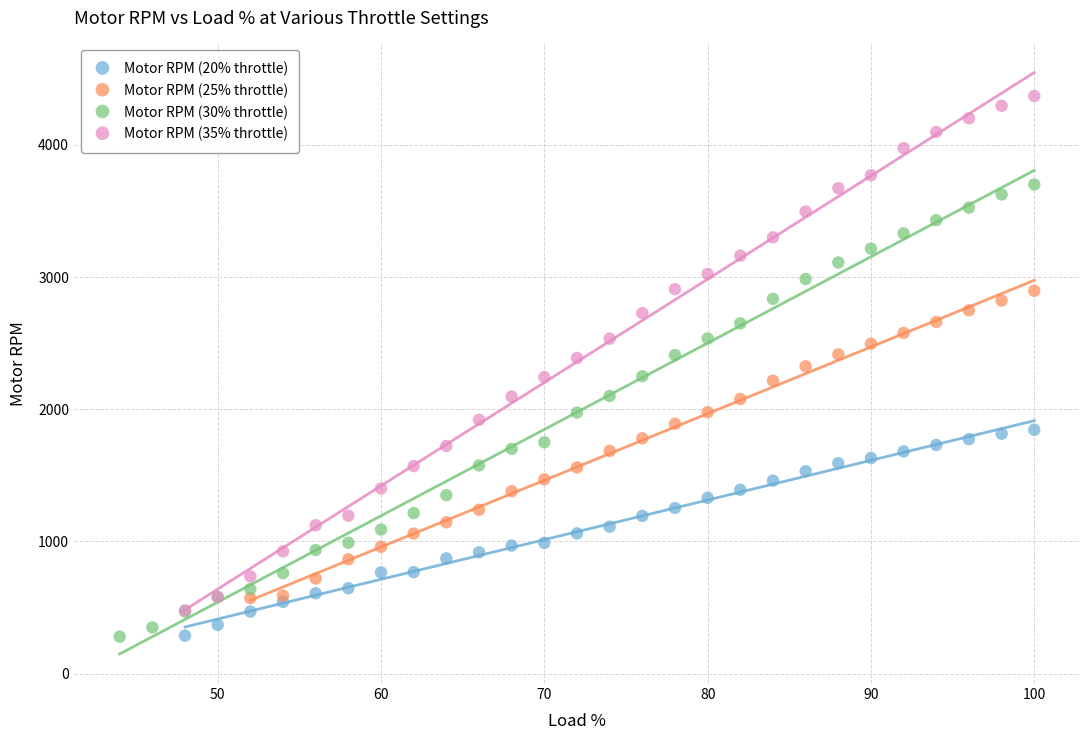

Which series contains the highest Y value?

Motor RPM (35% throttle)